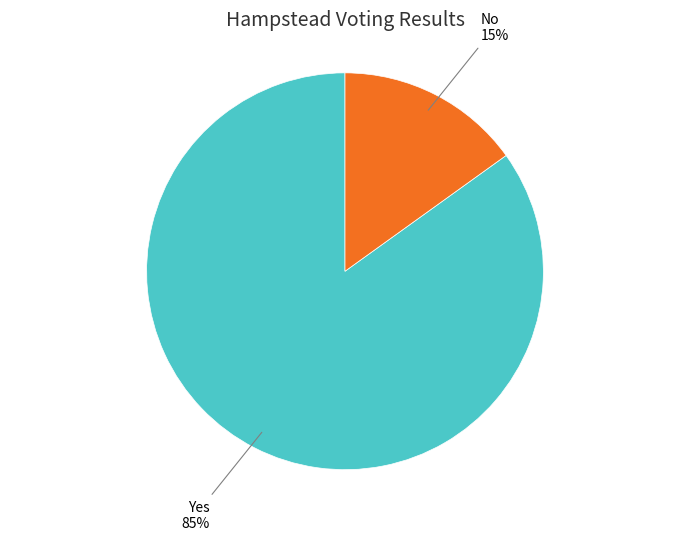

Is there a majority slice in this chart?

Yes